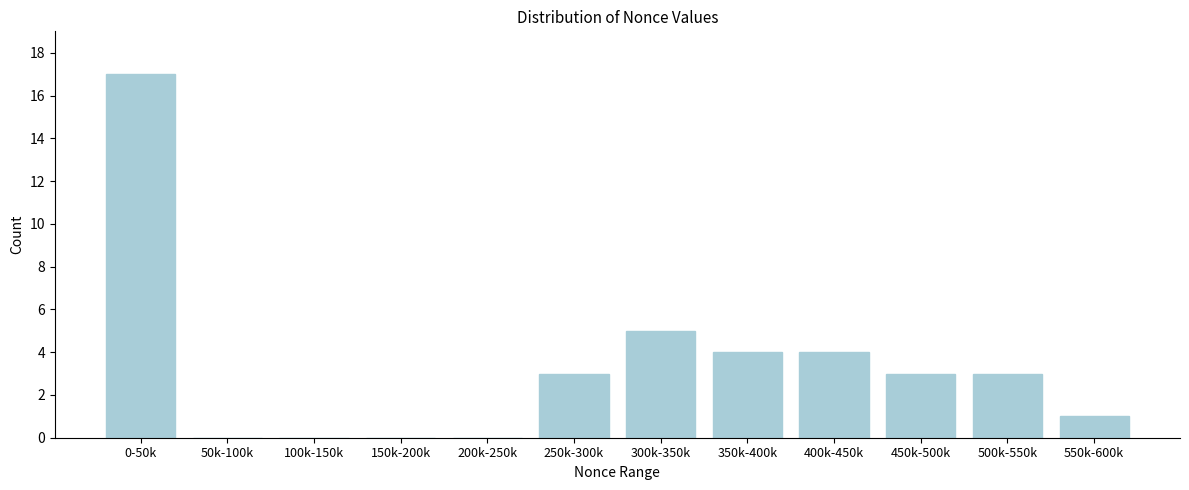

Reading left to right, list all the values displayed in this chart.

0-50k=17	50k-100k=0	100k-150k=0	150k-200k=0	200k-250k=0	250k-300k=3	300k-350k=5	350k-400k=4	400k-450k=4	450k-500k=3	500k-550k=3	550k-600k=1